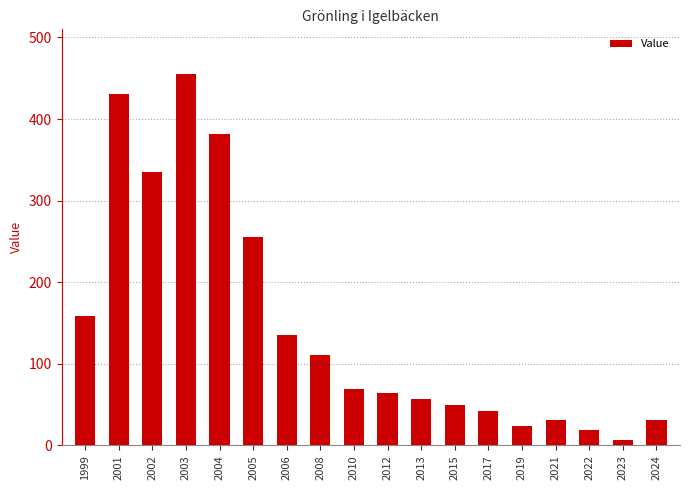

What is the change in value from 2017 to 2021?

-11.3